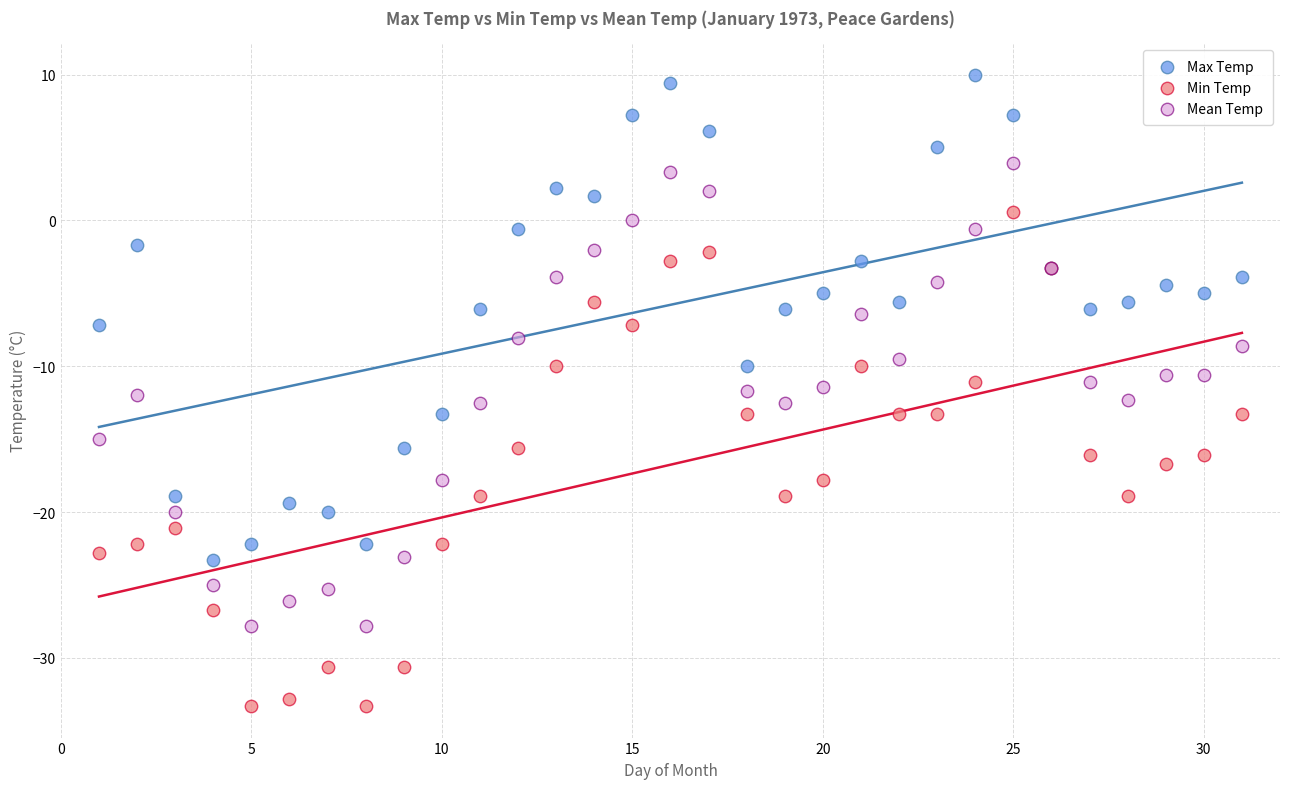

Which series reaches the maximum Y coordinate?

Max Temp